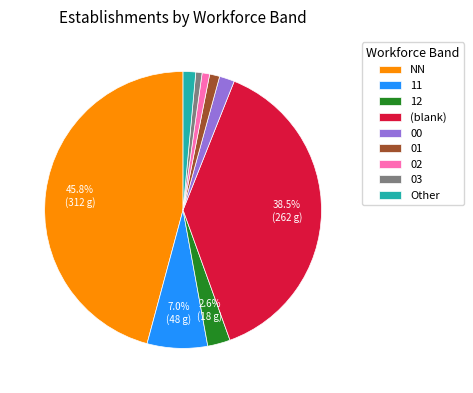

How many slices are in this pie chart?

9